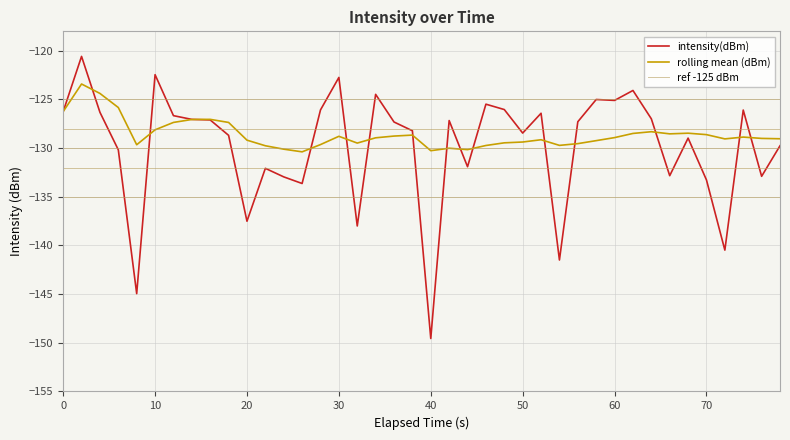

How many points are lower than both their immediate neighbors (excluding endpoints)?

12